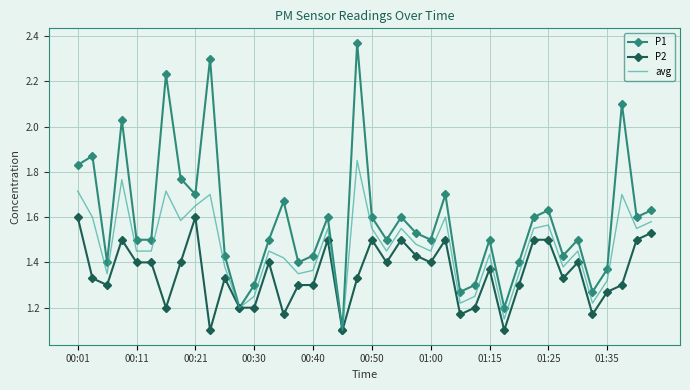

Rank the series by their maximum value, from lowest to highest.

P2, avg, P1